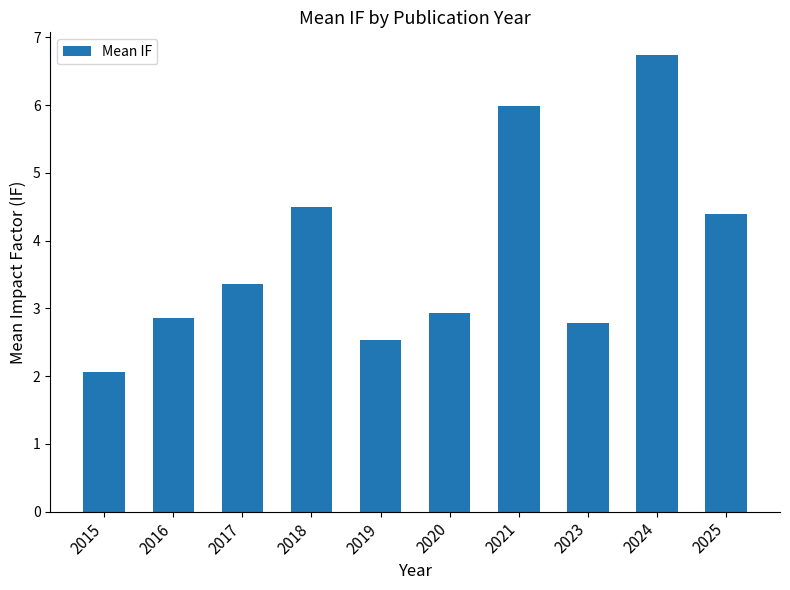

At which category does the chart reach its peak across all series?

2024